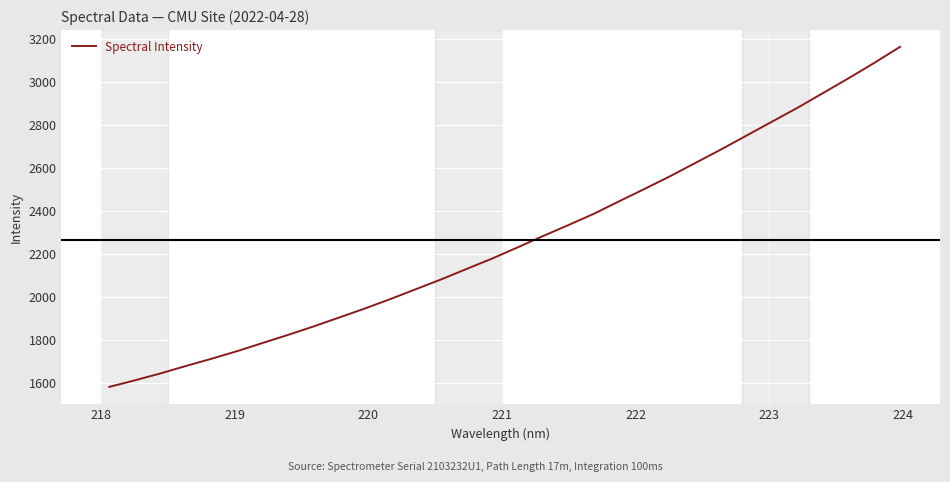

True or false: there are more than 1 points higher than both neighbors.

False